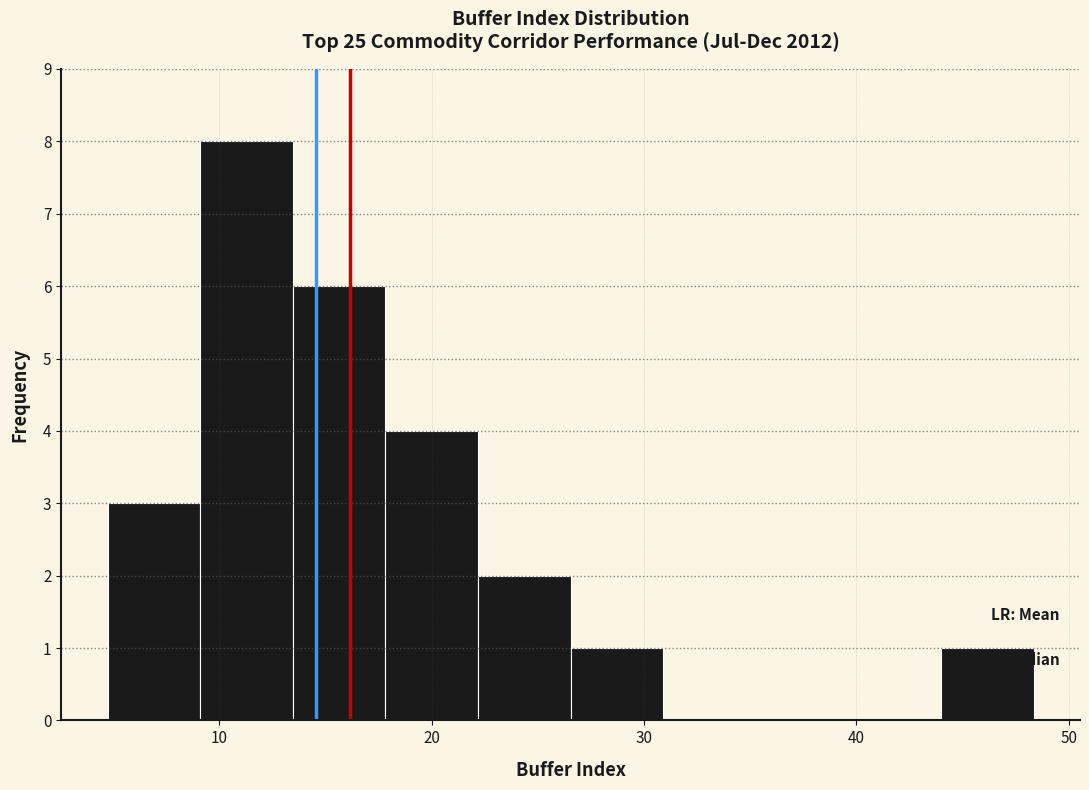

Which range on the x-axis has the tallest bar?

9 to 13